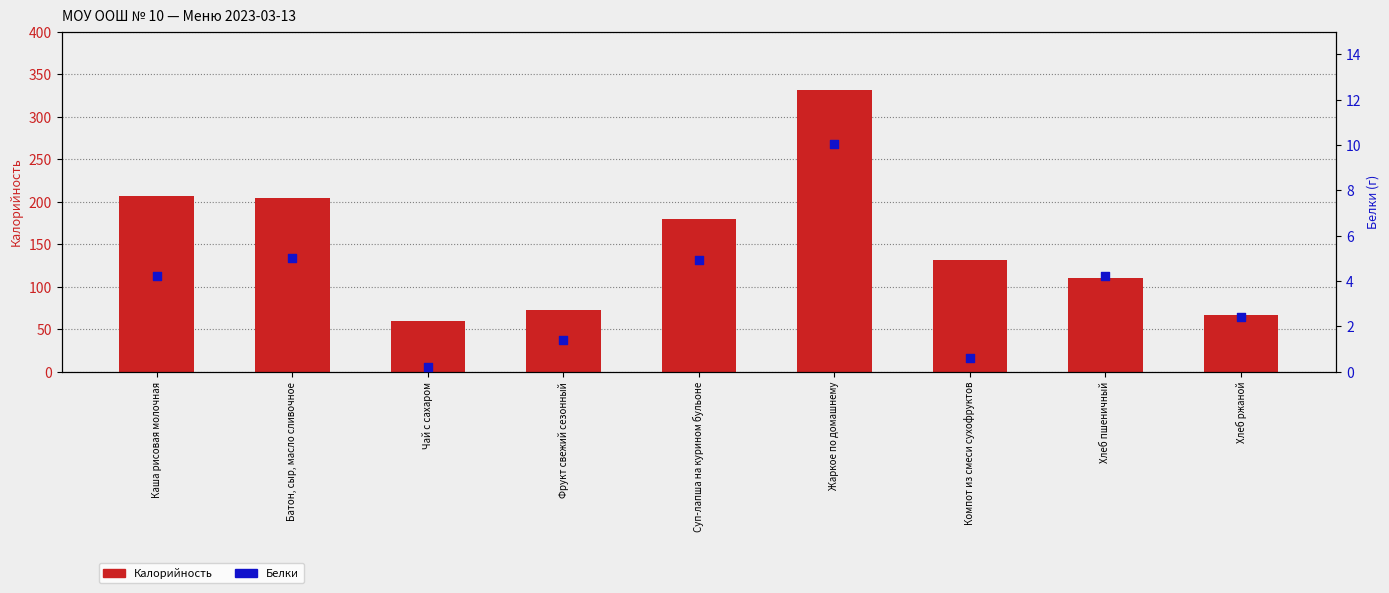

Which series has the widest spread of Y values?

Калорийность